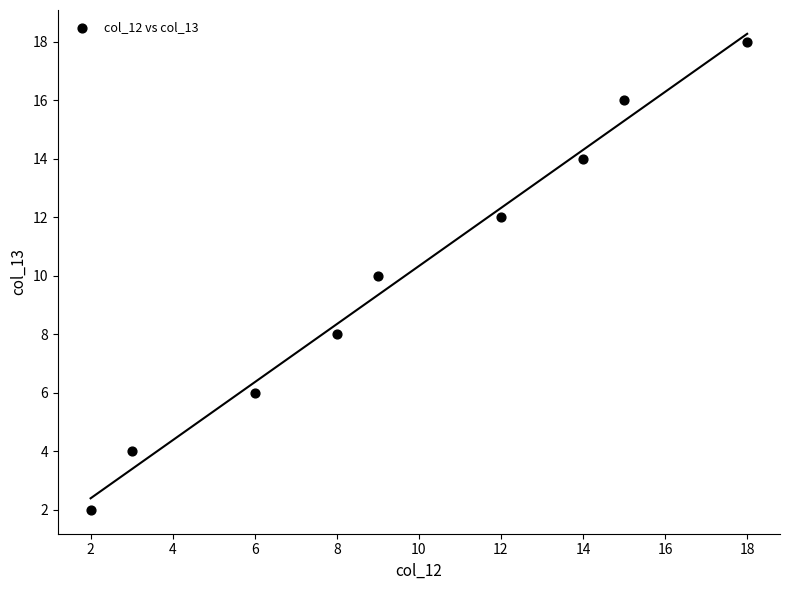

What is the average X value?

10